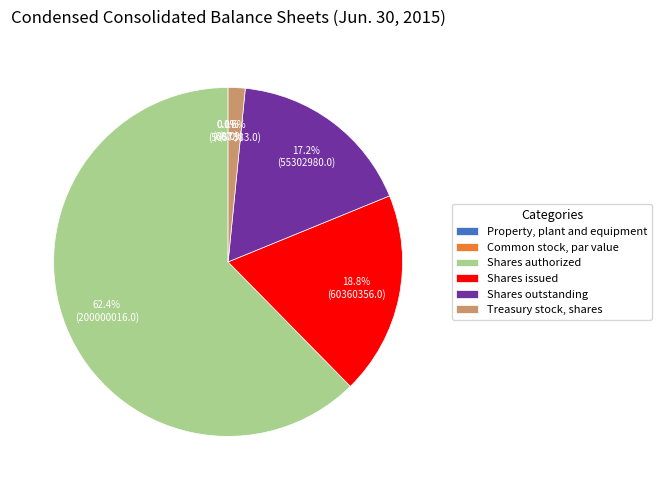

To the nearest percent, what is the difference between the largest and smallest slice percentages?

62%